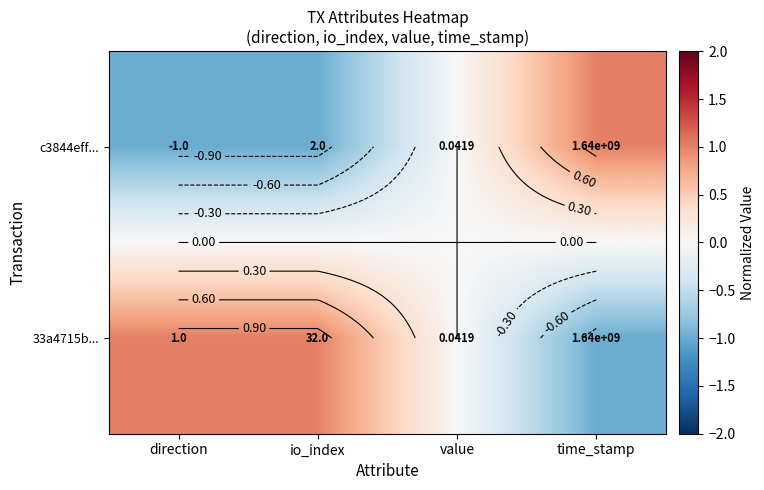

How many data points in c3844eff... are above 0?

1